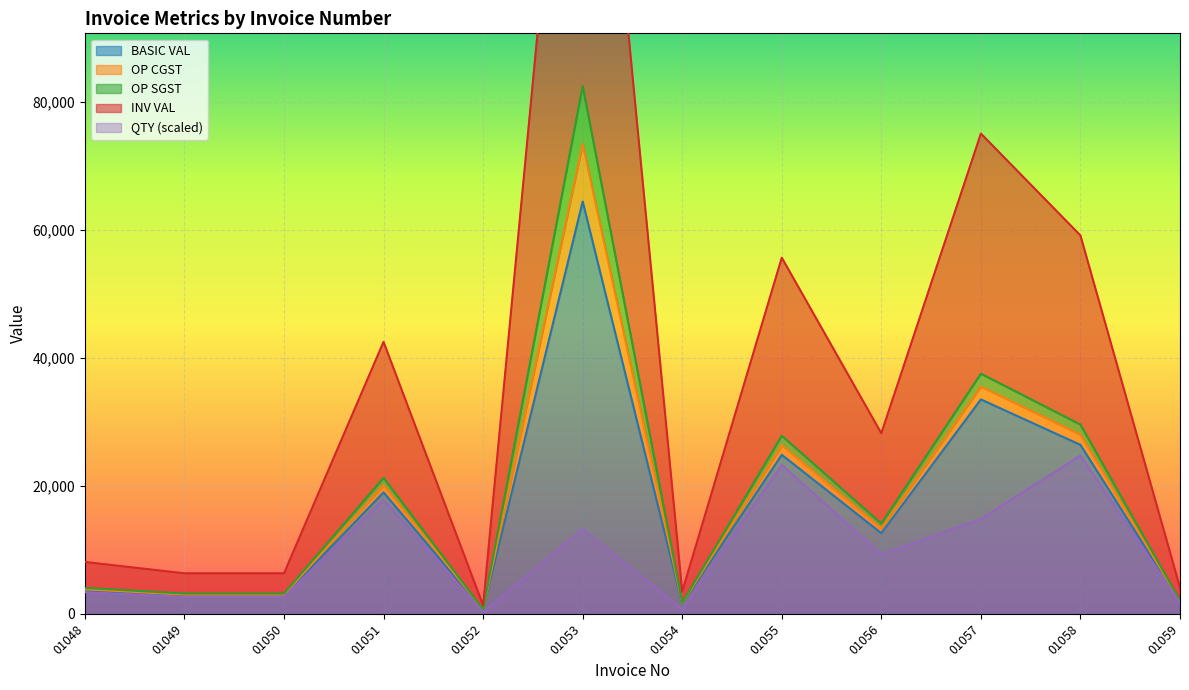

What is the difference between the INV VAL values at 01048 and 01053?

78465.3